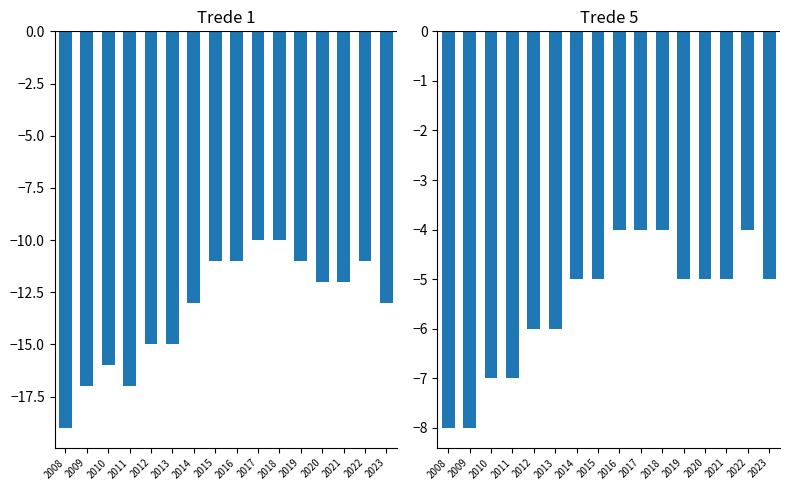

Does the chart contain any negative values?

Yes